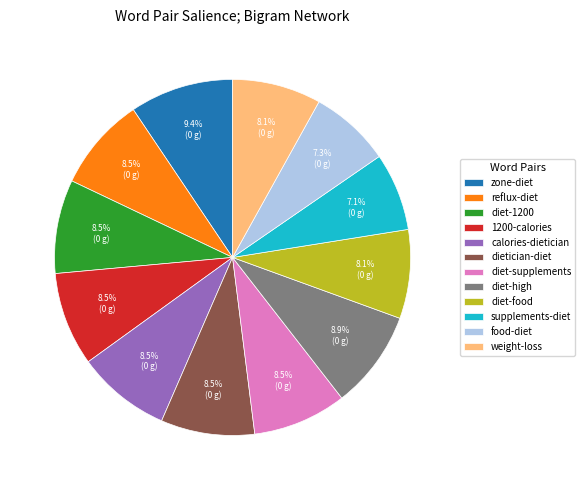

Is there a majority slice in this chart?

No